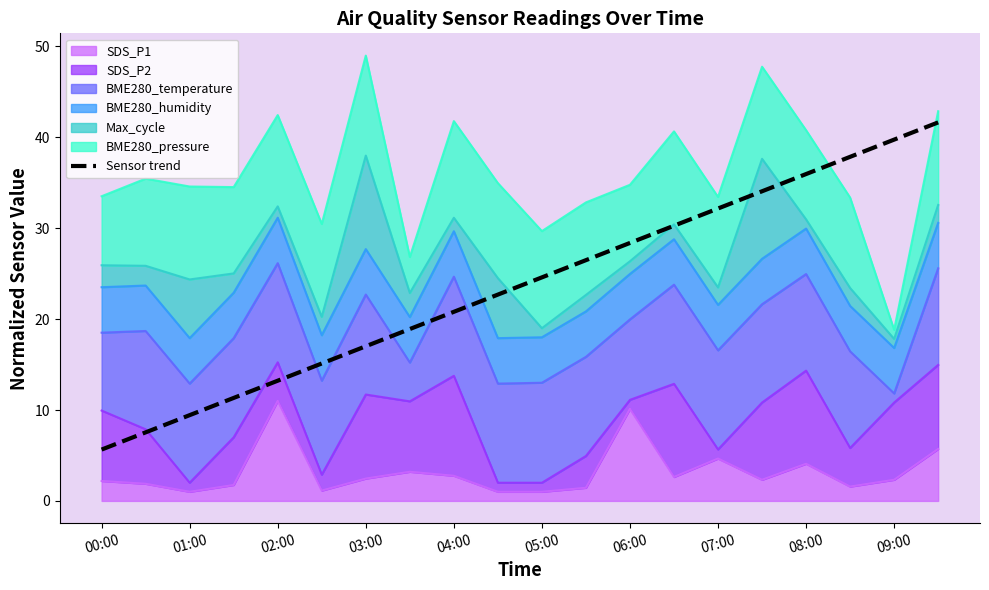

Is it true that the value at 07:00 is 11.8?

False